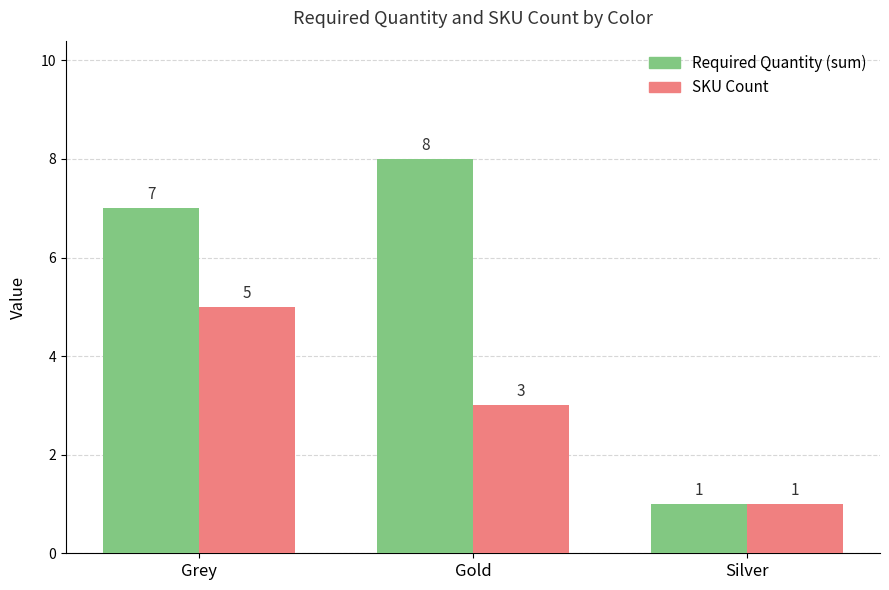

What is the spread (max minus min) of values at Gold?

5